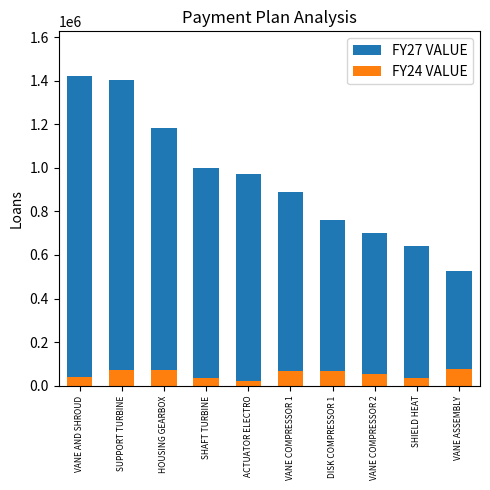

Which label corresponds to the smallest value in the chart?

ACTUATOR ELECTRO